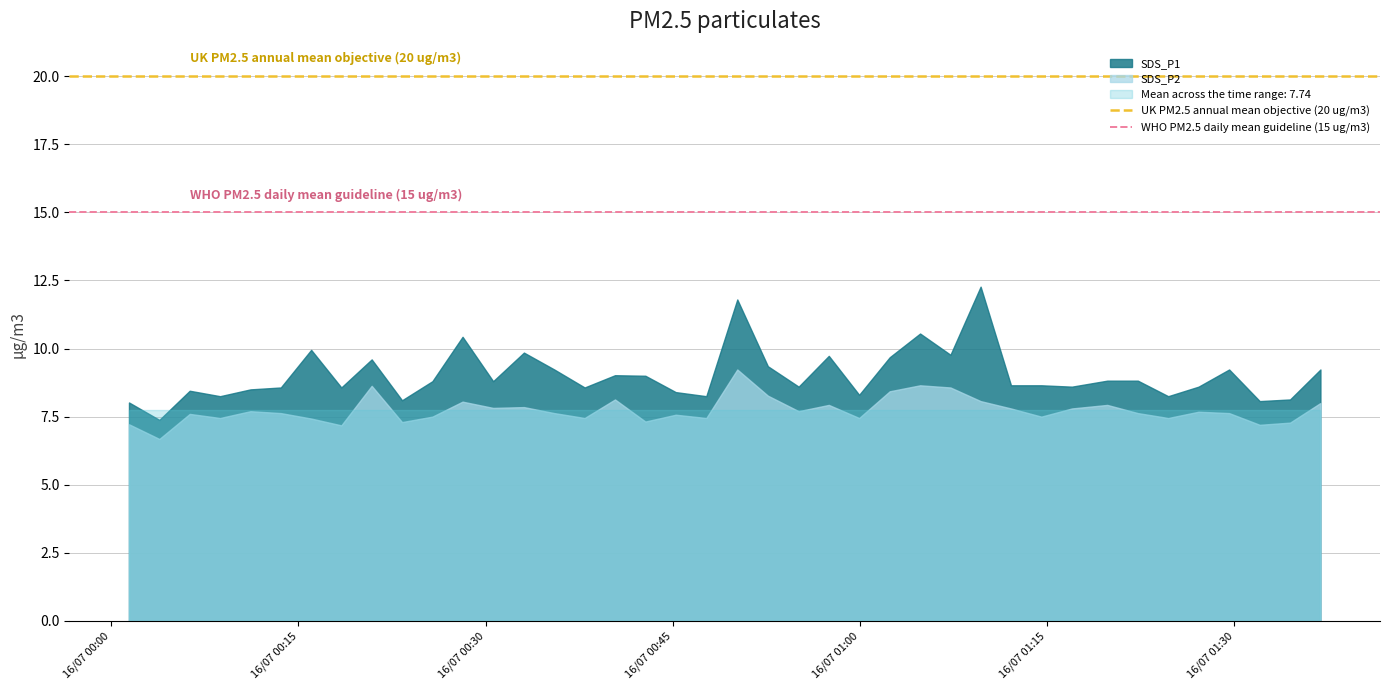

What is the maximum value shown in the chart?

12.3